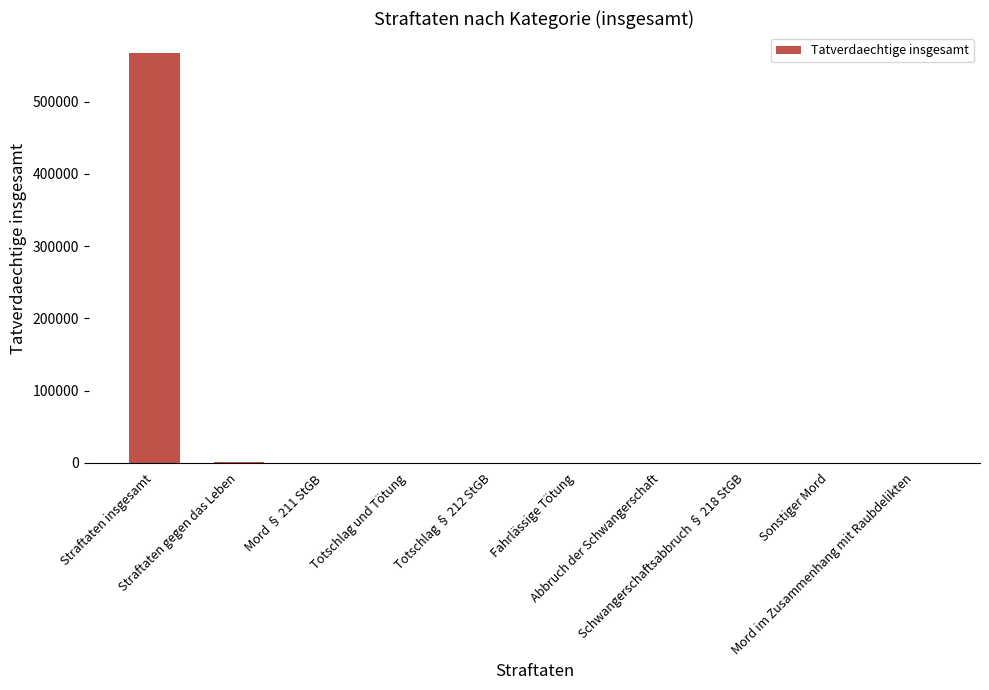

What is the sum of all values?

569441